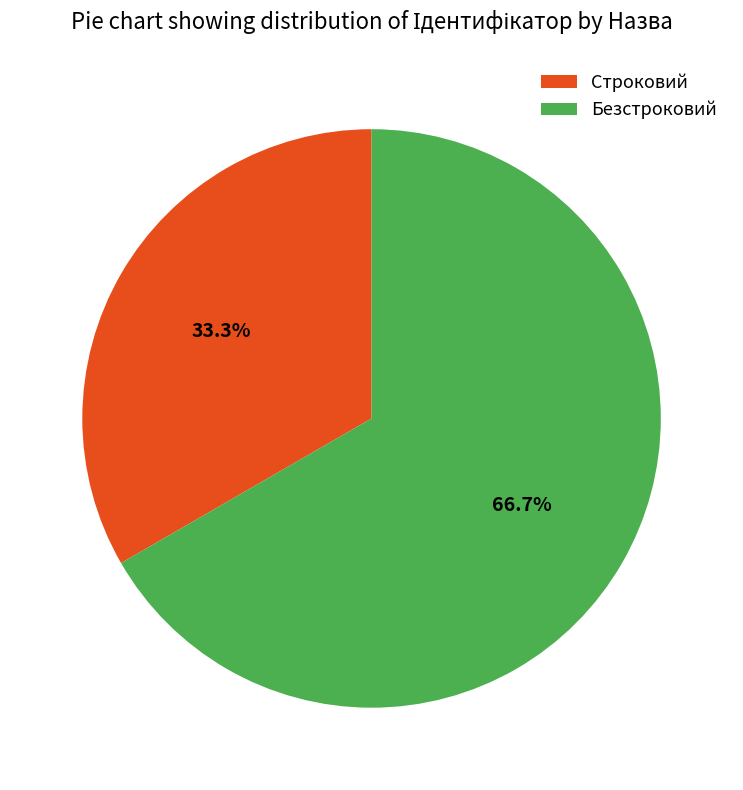

Is it true that Строковий is 33% of the pie?

True